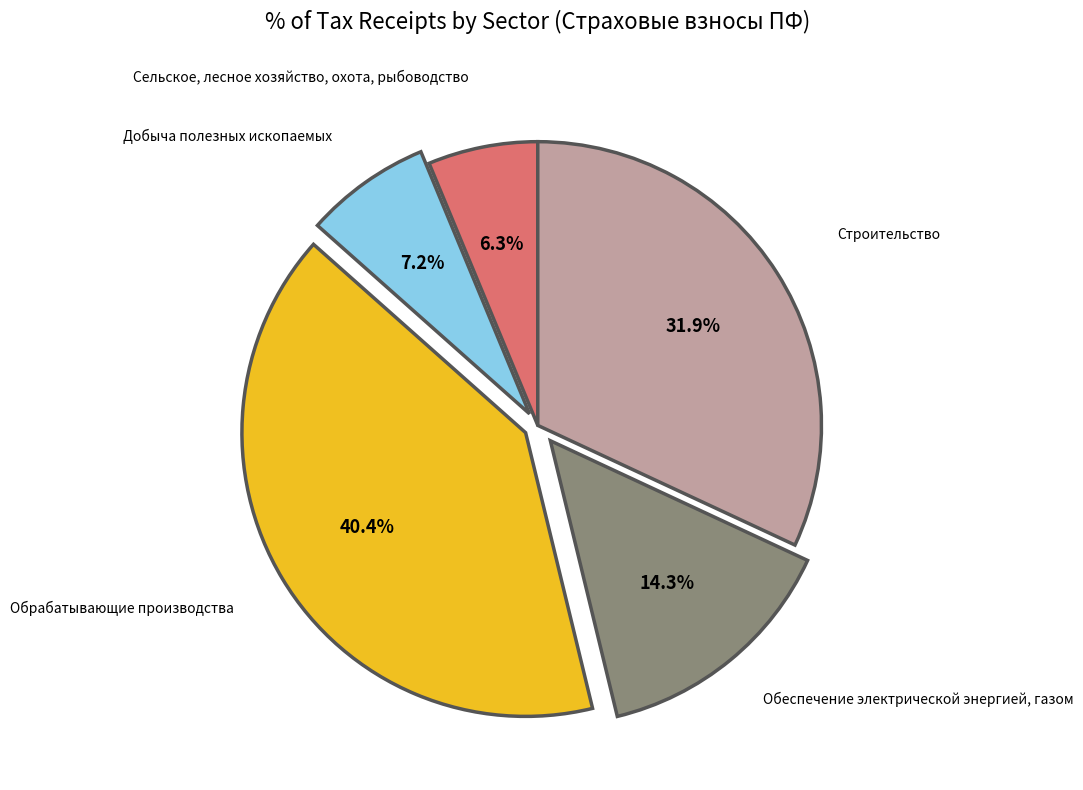

The Обеспечение электрической энергией, газом slice represents 1% of the pie. True or false?

False